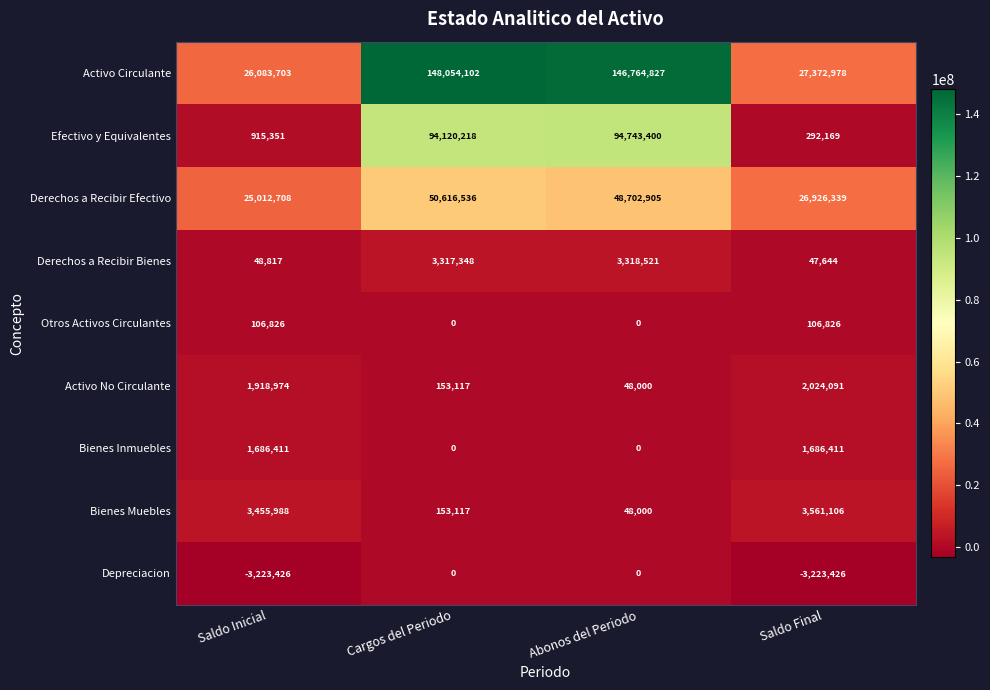

Rank the series at Saldo Final from lowest to highest value.

Depreciacion, Derechos a Recibir Bienes, Otros Activos Circulantes, Efectivo y Equivalentes, Bienes Inmuebles, Activo No Circulante, Bienes Muebles, Derechos a Recibir Efectivo, Activo Circulante